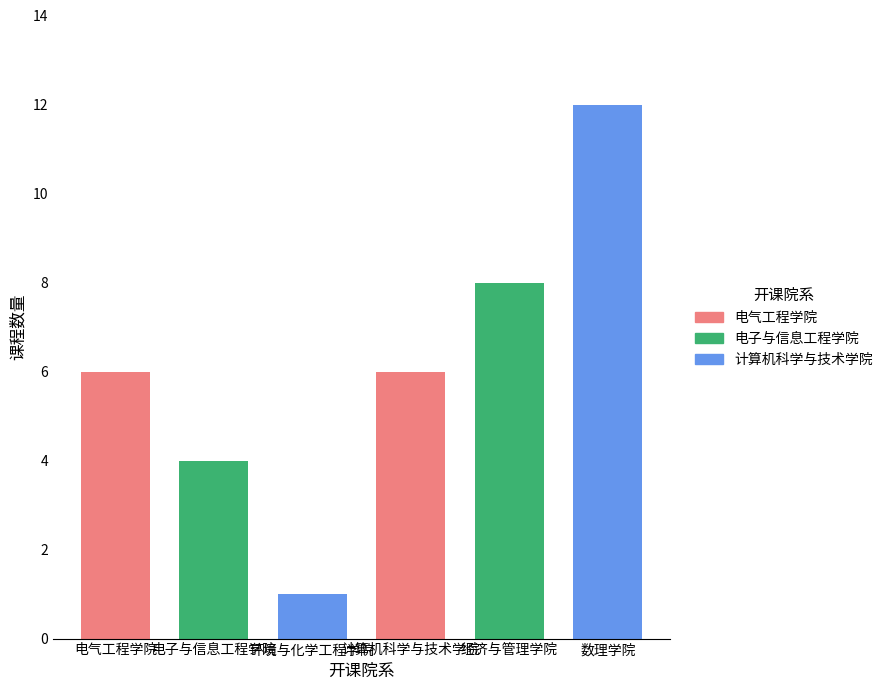

Reading left to right, what are all the values shown in this chart?

电气工程学院=6	电子与信息工程学院=4	环境与化学工程学院=1	计算机科学与技术学院=6	经济与管理学院=8	数理学院=12